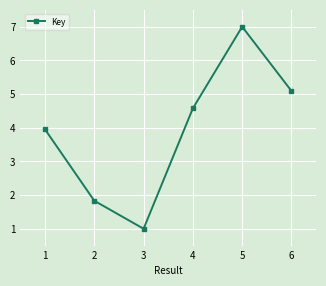

Is it true that the value at 2 is 1.8?

True